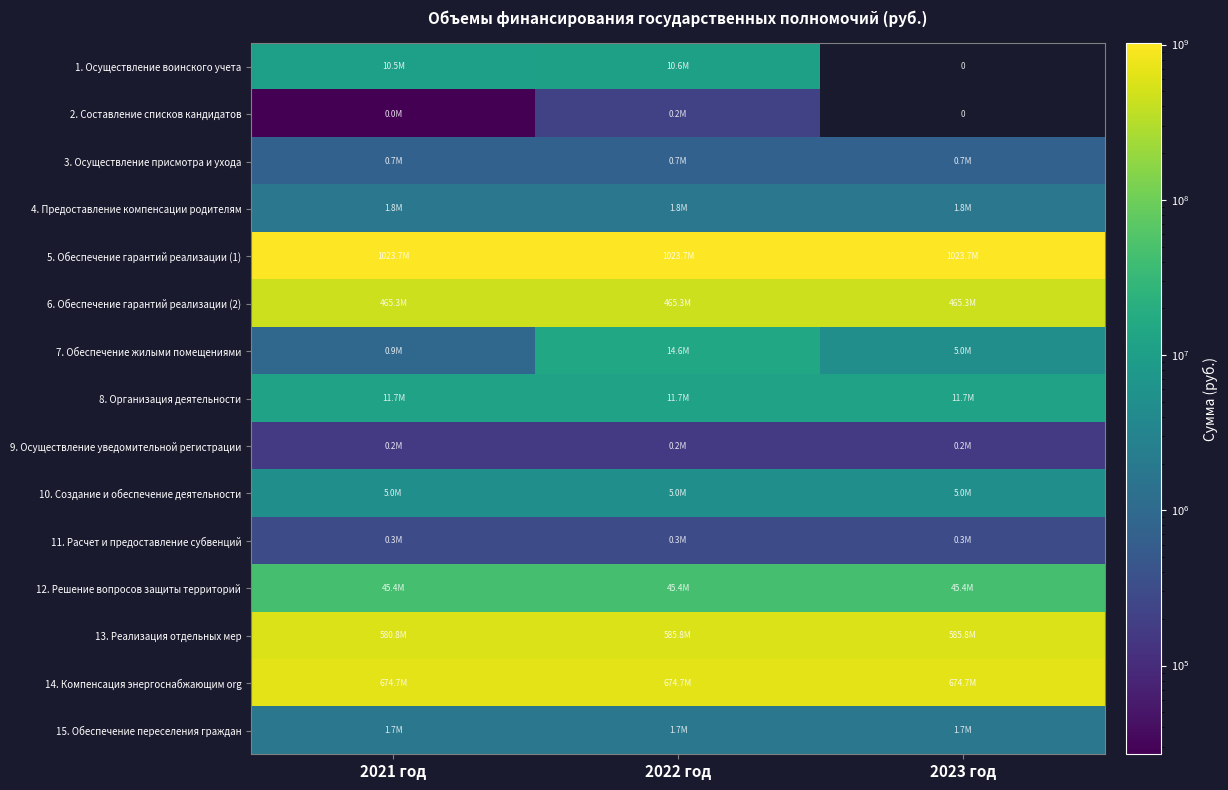

The 9. Осуществление уведомительной регистрации series shows 164300.0 at 2022 год. True or false?

True